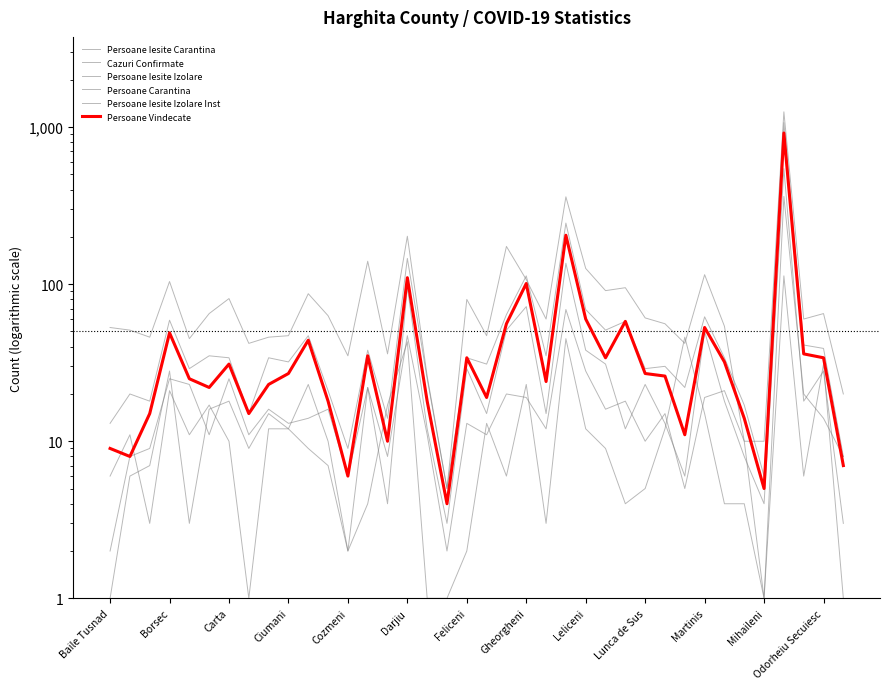

The value of Persoane Iesite Izolare Inst at 35 is 8. True or false?

False